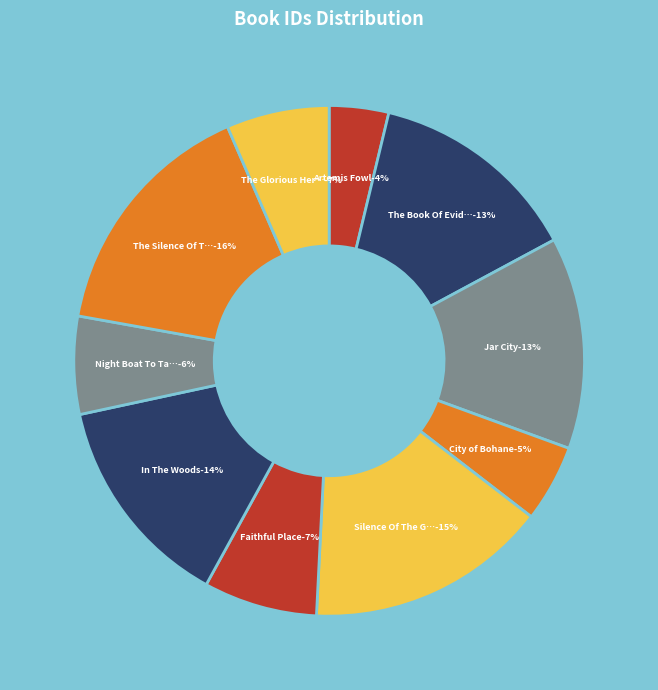

The The Glorious Heresies slice represents 1% of the pie. True or false?

False